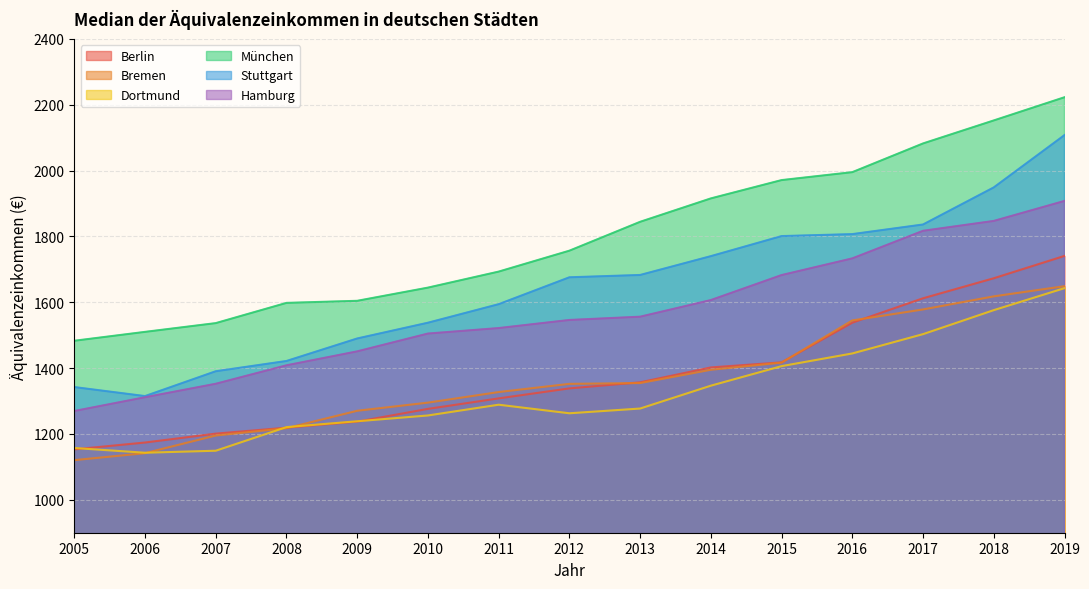

At which category is the sum across all series the highest?

2019